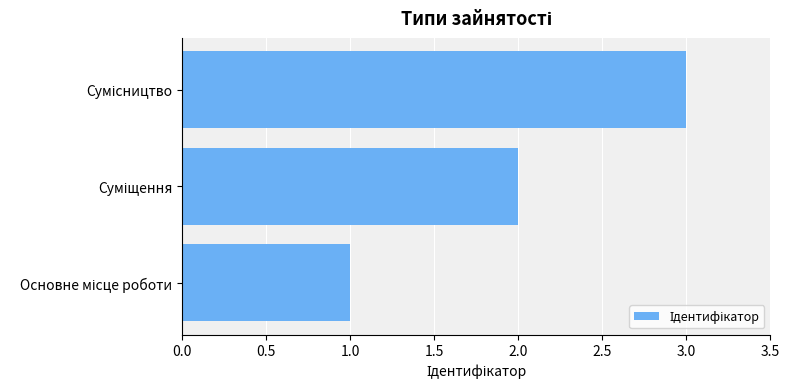

What is the greatest value displayed?

3